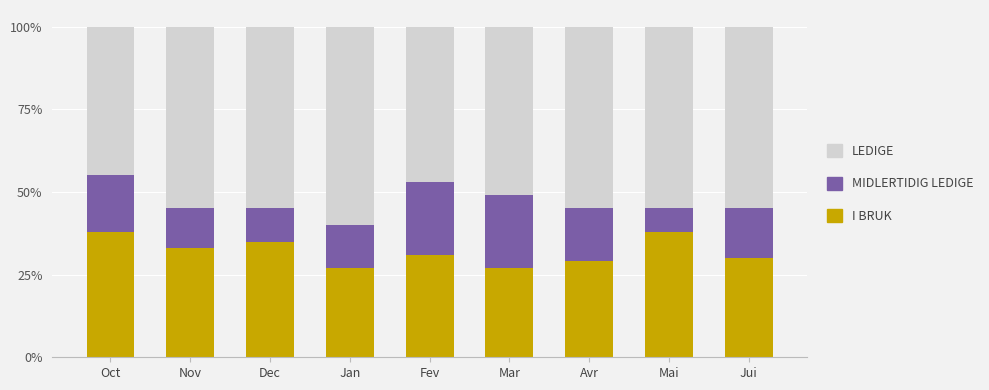

At how many categories does at least one series exceed 0?

9